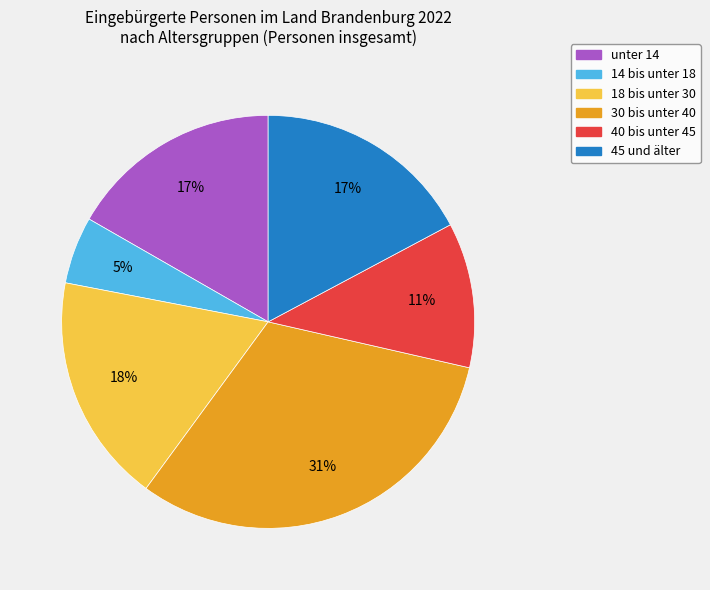

True or false: 45 und älter accounts for 17% of the total.

True